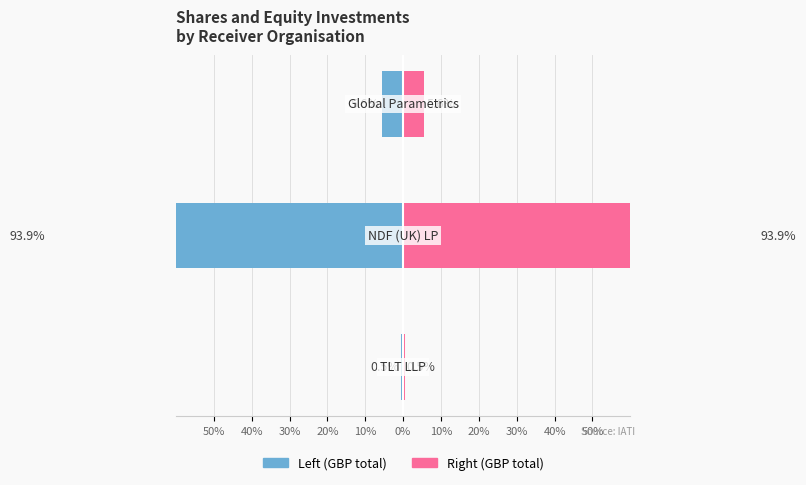

At how many categories does at least one series exceed 34?

1